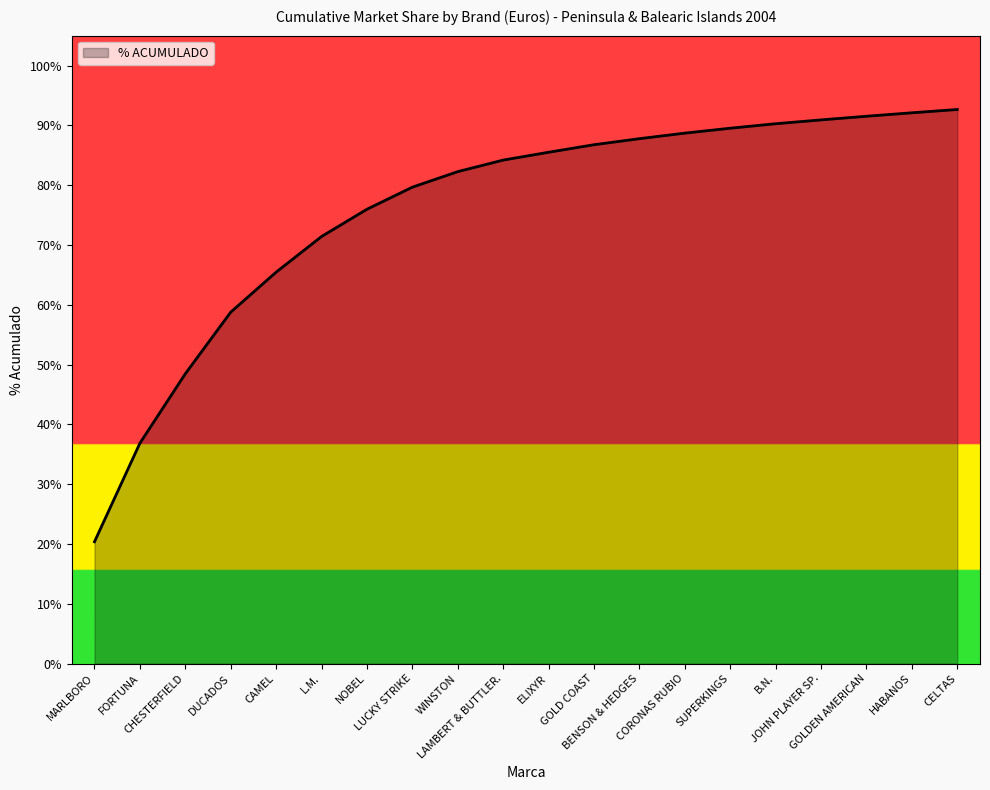

Which category has the highest value across all series?

CELTAS